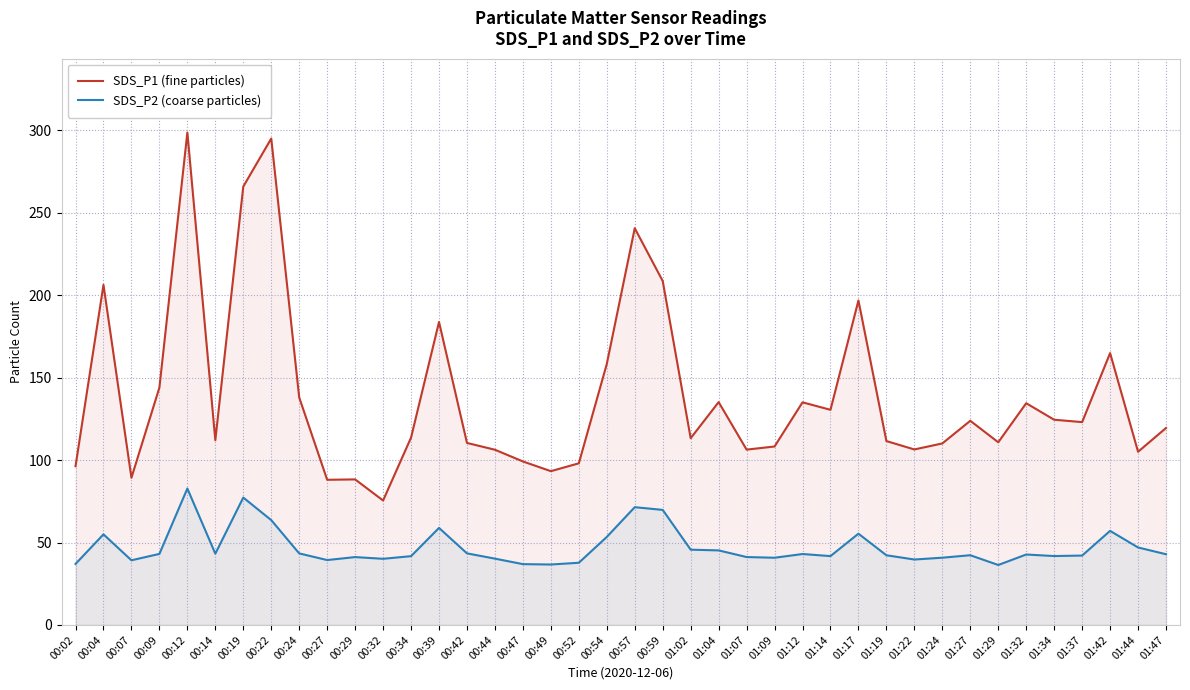

Between 01:09 and 01:34, which series saw the biggest shift?

SDS_P1 (fine particles)